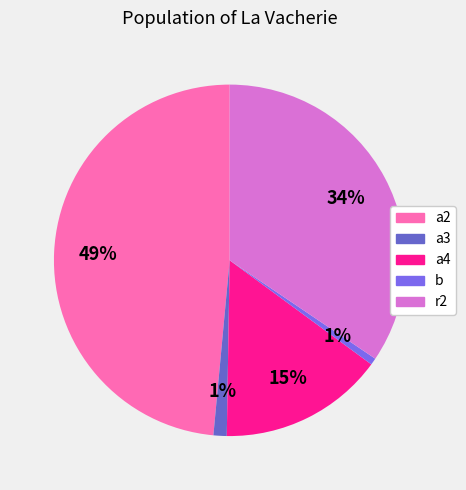

Count the number of slices in the pie.

5